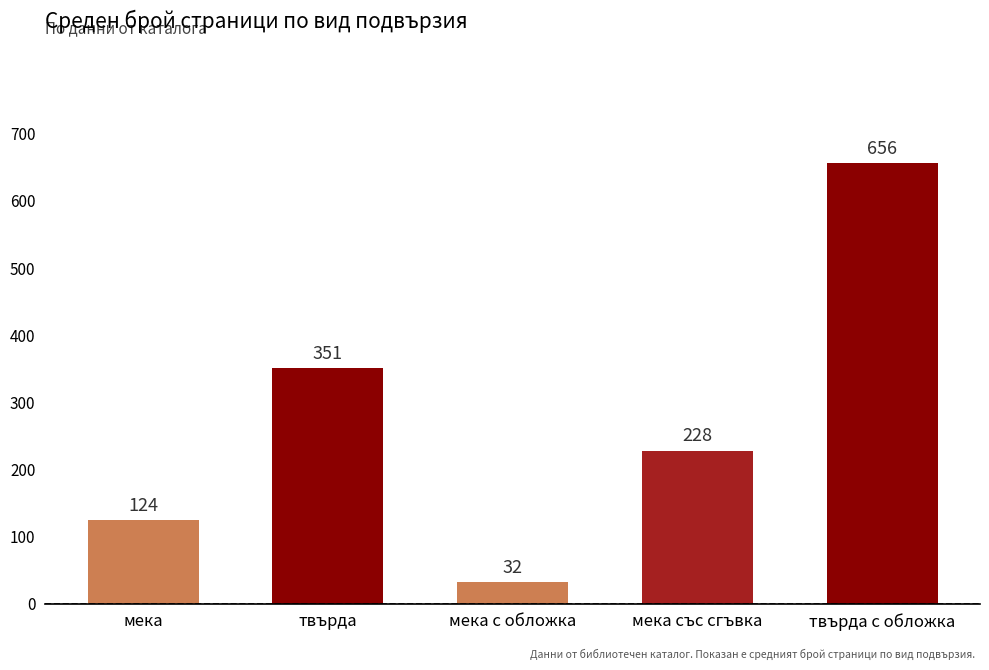

Approximately how many times larger is the value at твърда compared to мека със сгъвка?

1.5